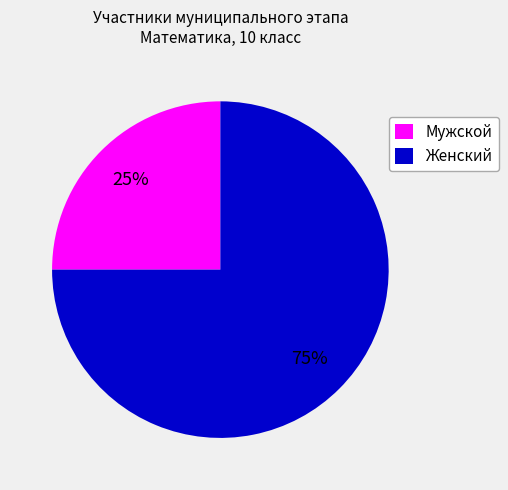

Does any single category account for the majority?

Yes